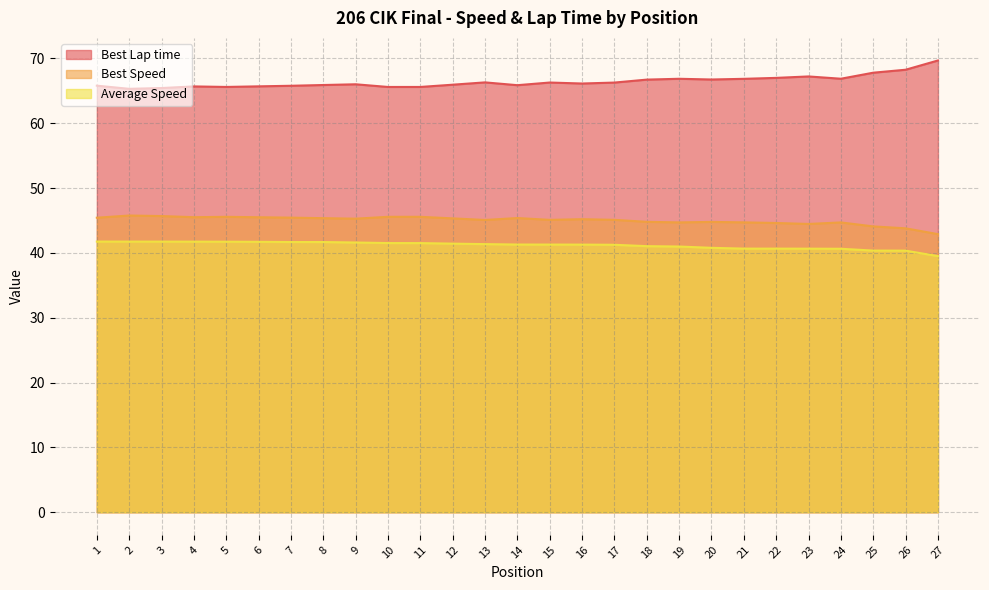

How many lines are shown in the chart?

3